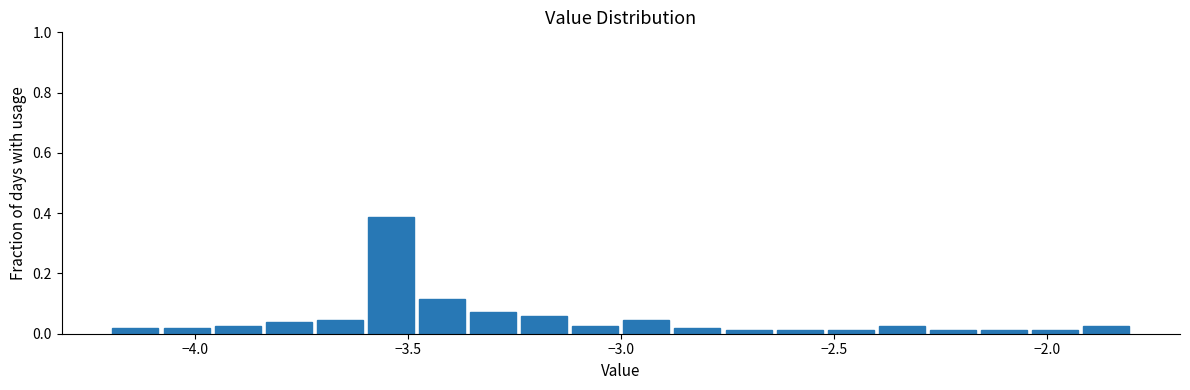

Around what value on the x-axis is the tallest bar? Give the approximate position of its centre, as read against the axis.

-3.55